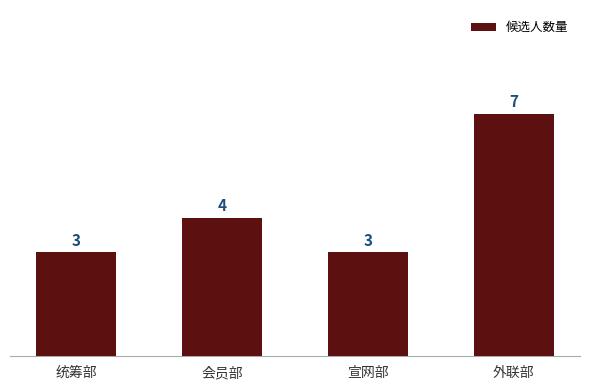

Reading left to right, what are all the values shown in this chart?

统筹部=3	会员部=4	宣网部=3	外联部=7